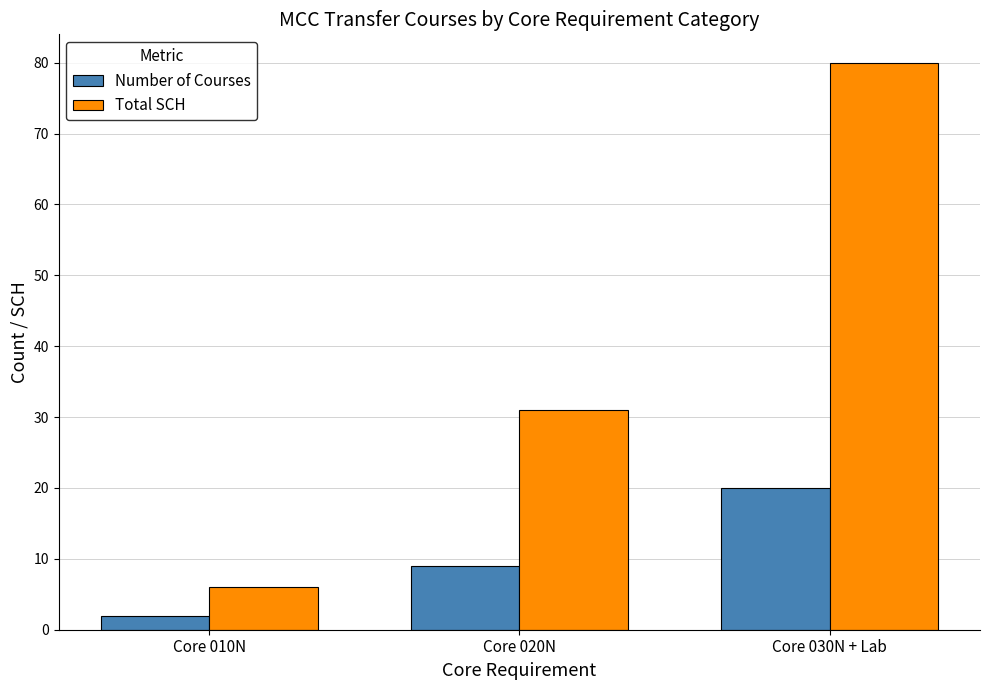

What are all the series names shown in the legend?

Number of Courses, Total SCH